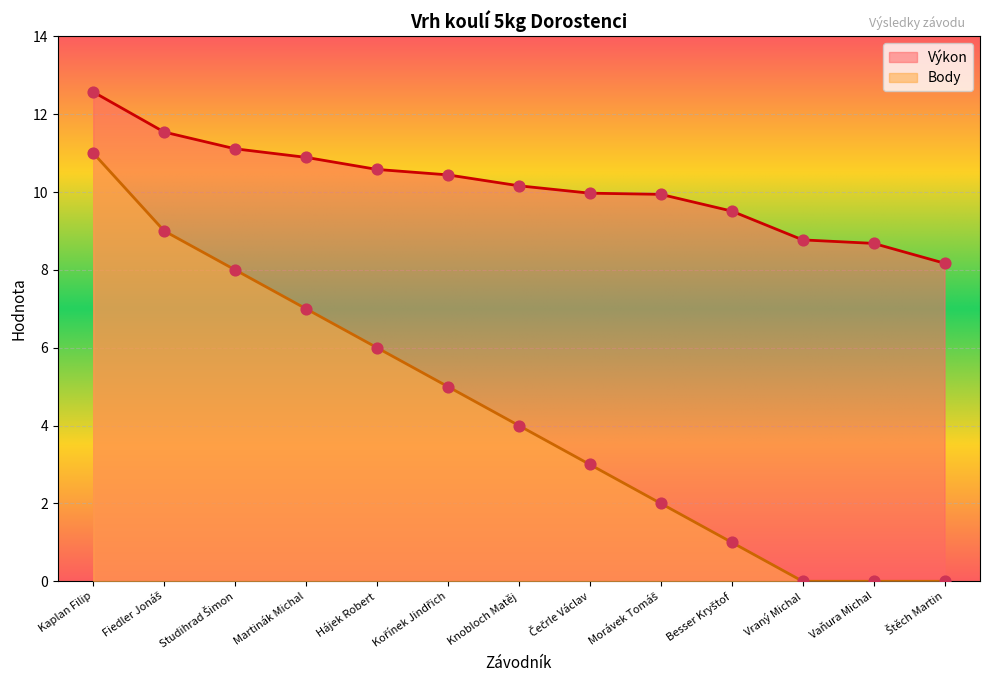

At how many categories does at least one series exceed 9?

10